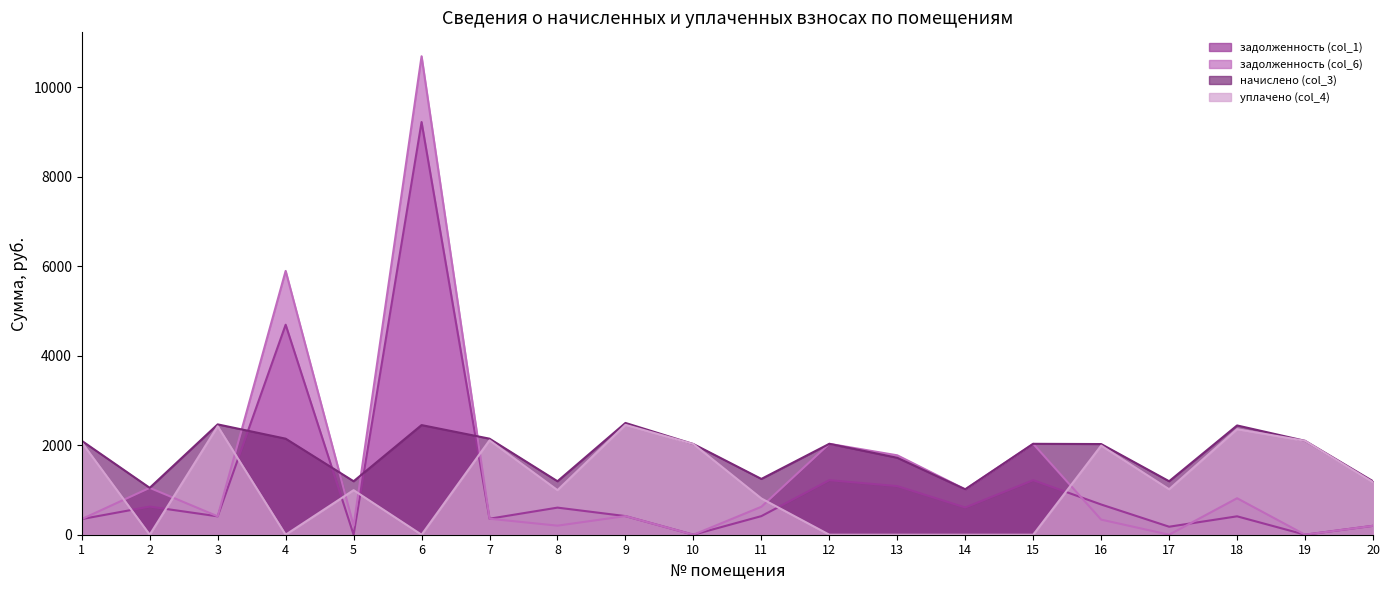

True or false: уплачено (col_4) and начислено (col_3) intersect in this chart.

False